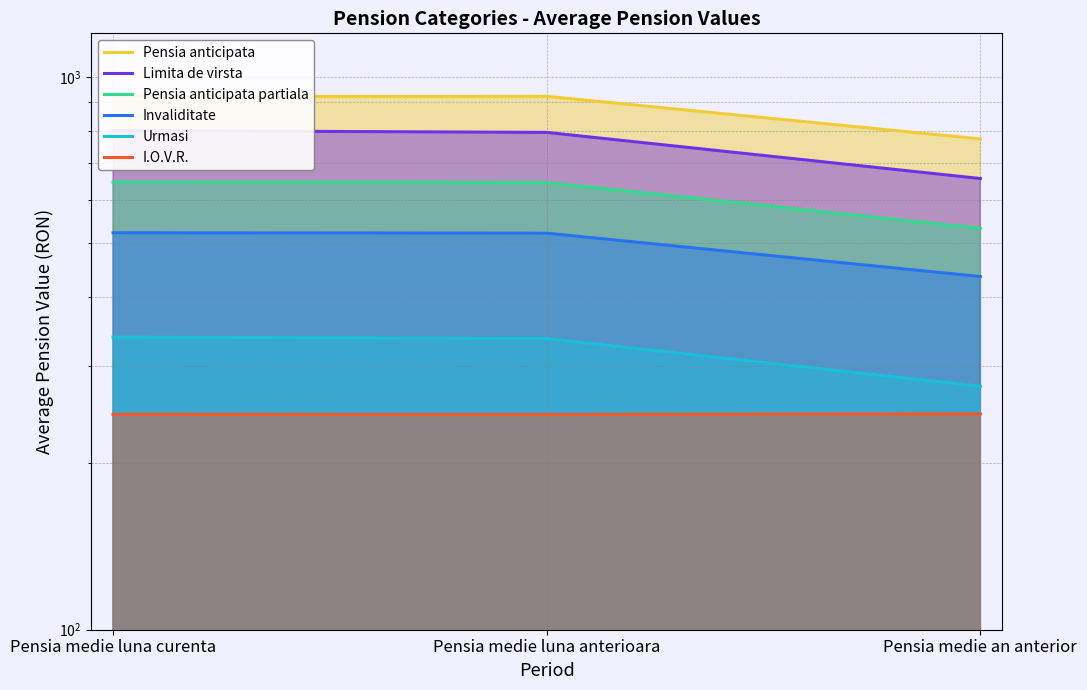

What is the maximum value shown in the chart?

923.0